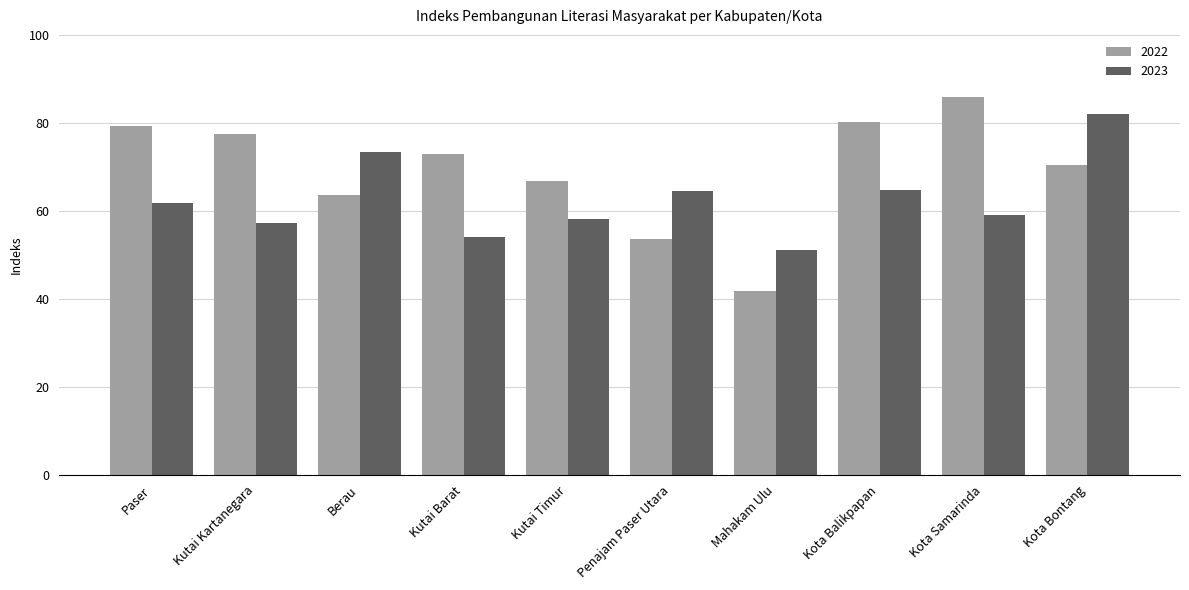

What is the approximate value of 2023 at Kota Balikpapan?

64.8